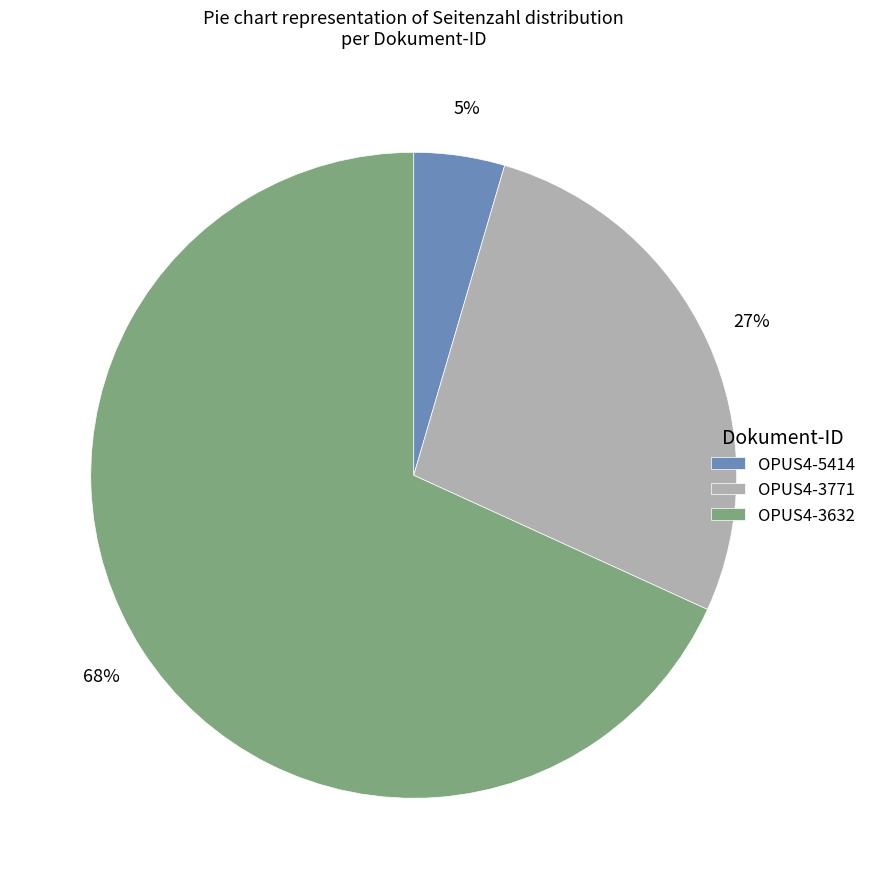

True or false: OPUS4-5414 accounts for 14% of the total.

False